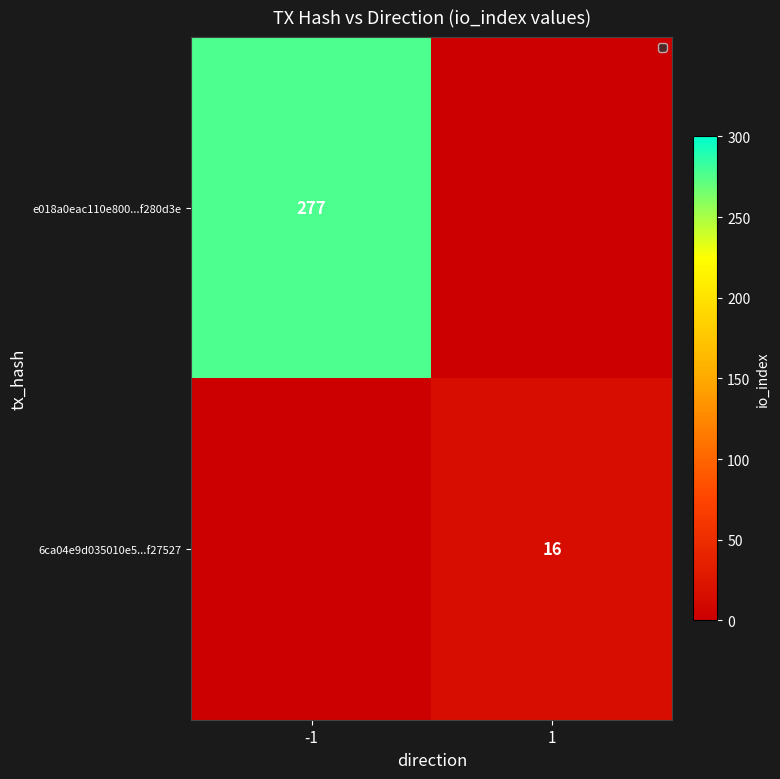

What is the difference between the highest and lowest values at 1?

16